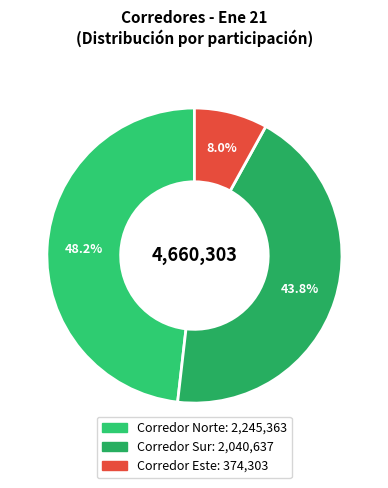

To the nearest percent, what is the difference between the Corredor Sur and Corredor Este slice percentages?

36%